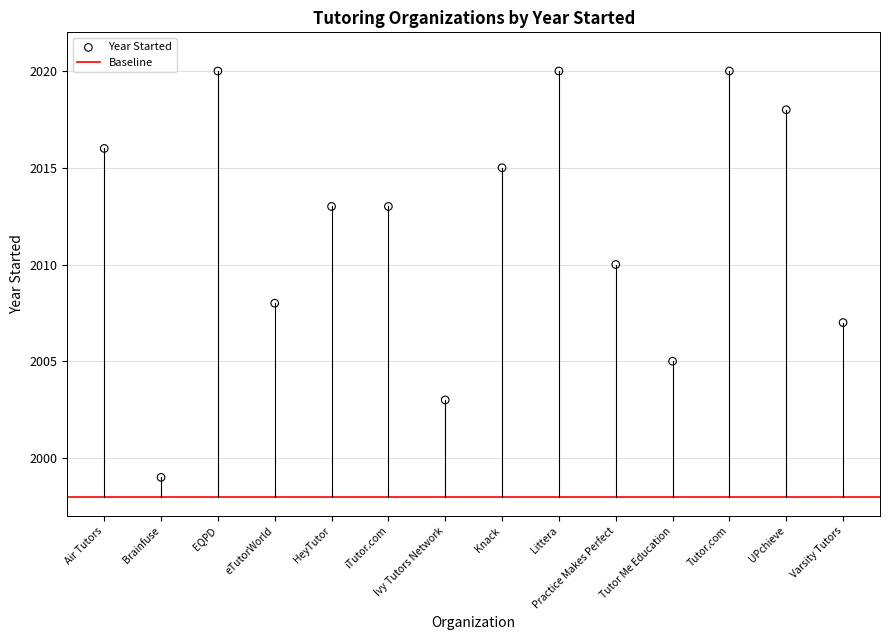

What is the range of Y values (max minus min)?

21